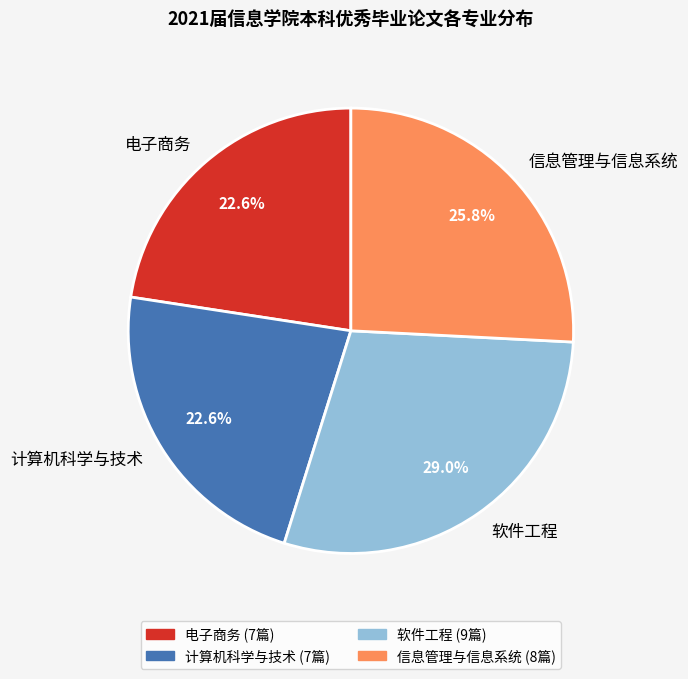

Does any single category account for the majority?

No